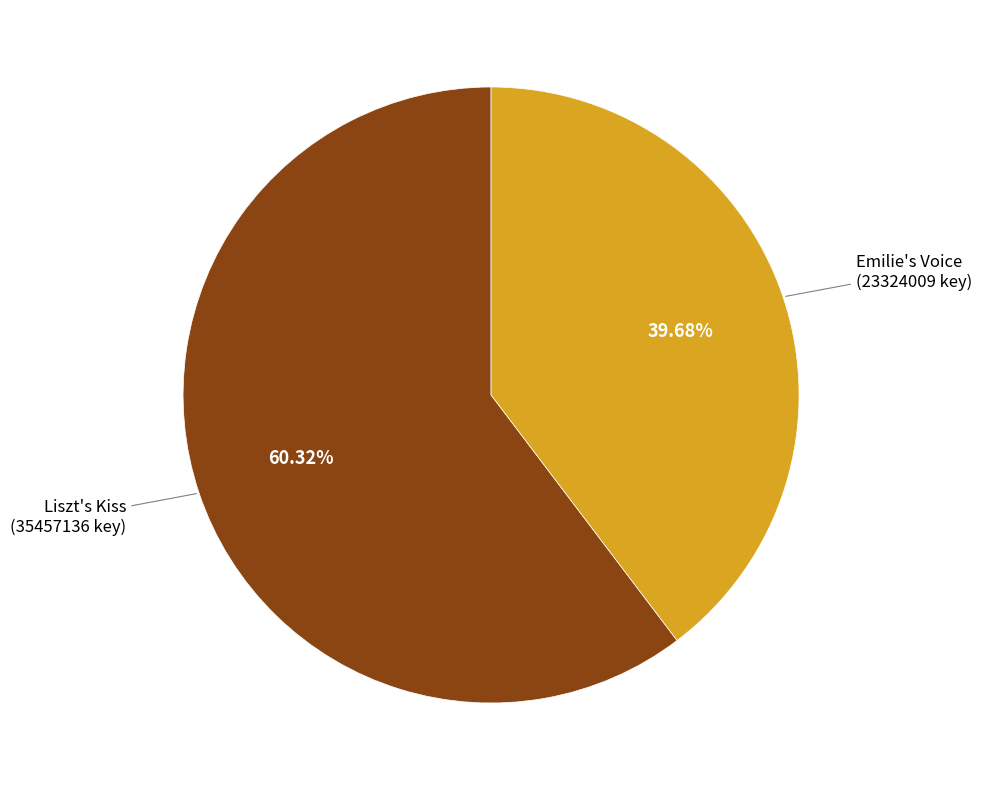

How many slices are in this pie chart?

2